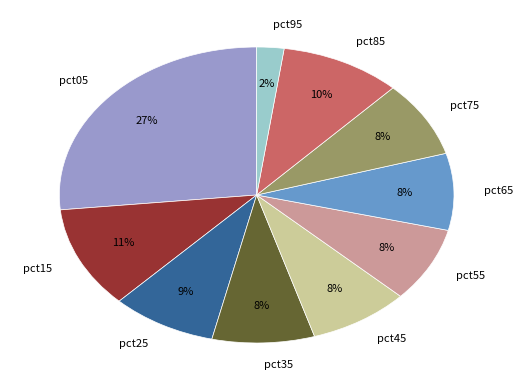

To the nearest percent, what is the average slice percentage?

10%